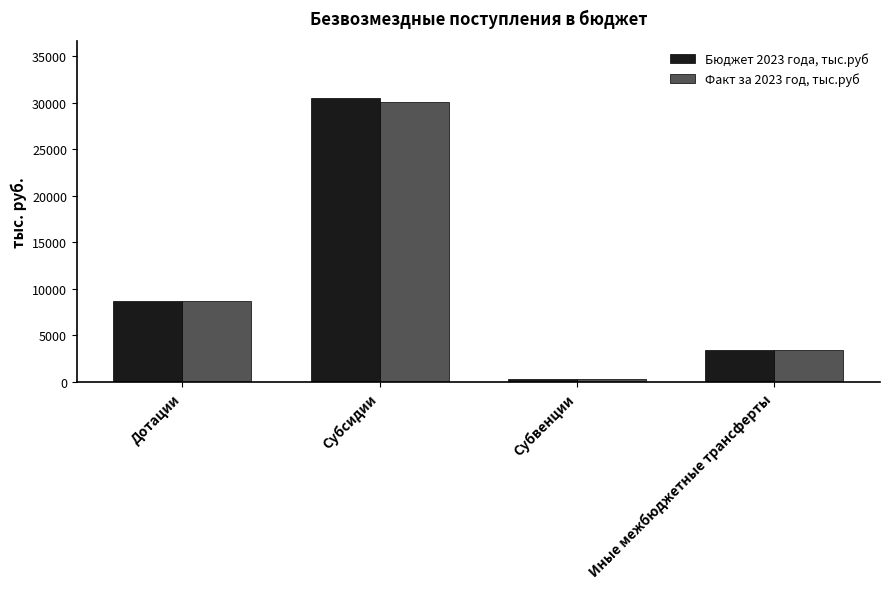

How many bars are there in total?

8